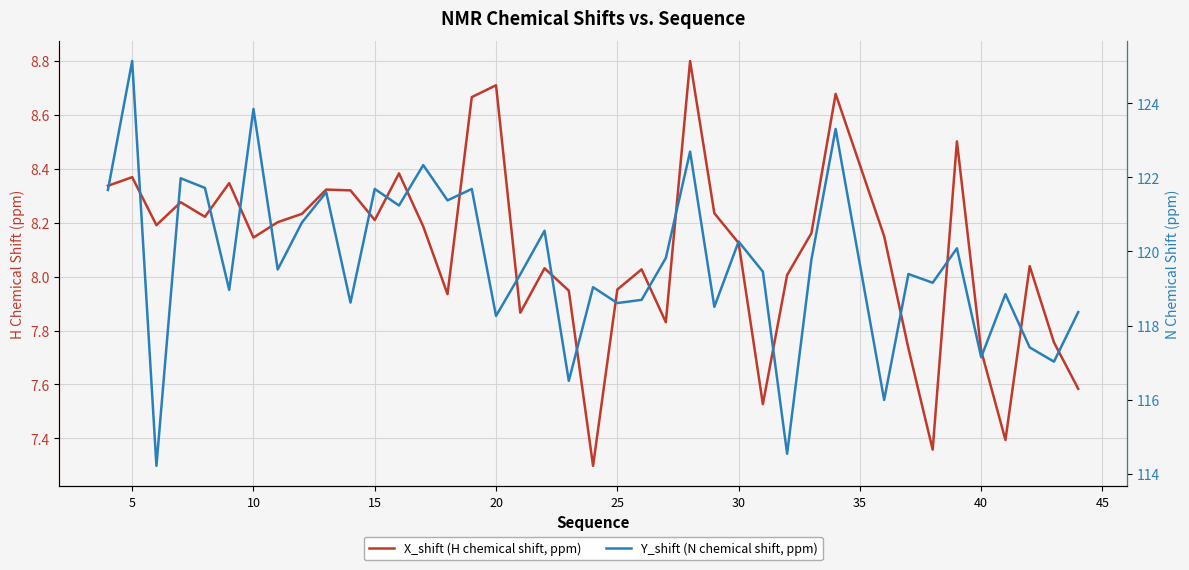

Reading left to right, list all the values displayed in this chart.

X_shift (H chemical shift, ppm): 8.3	8.4	8.2	8.3	8.2	8.3	8.1	8.2	8.2	8.3	8.3	8.2	8.4	8.2	7.9	8.7	8.7	7.9	8.0	7.9	7.3	8.0	8.0	7.8	8.8	8.2	8.1	7.5	8.0	8.2	8.7	8.2	7.7	7.4	8.5	7.7	7.4	8.0	7.8	7.6
Y_shift (N chemical shift, ppm): 121.7	125.1	114.2	122.0	121.7	119.0	123.8	119.5	120.8	121.6	118.6	121.7	121.2	122.3	121.4	121.7	118.3	119.4	120.6	116.5	119.0	118.6	118.7	119.8	122.7	118.5	120.3	119.5	114.5	119.8	123.3	116.0	119.4	119.2	120.1	117.1	118.8	117.4	117.0	118.4